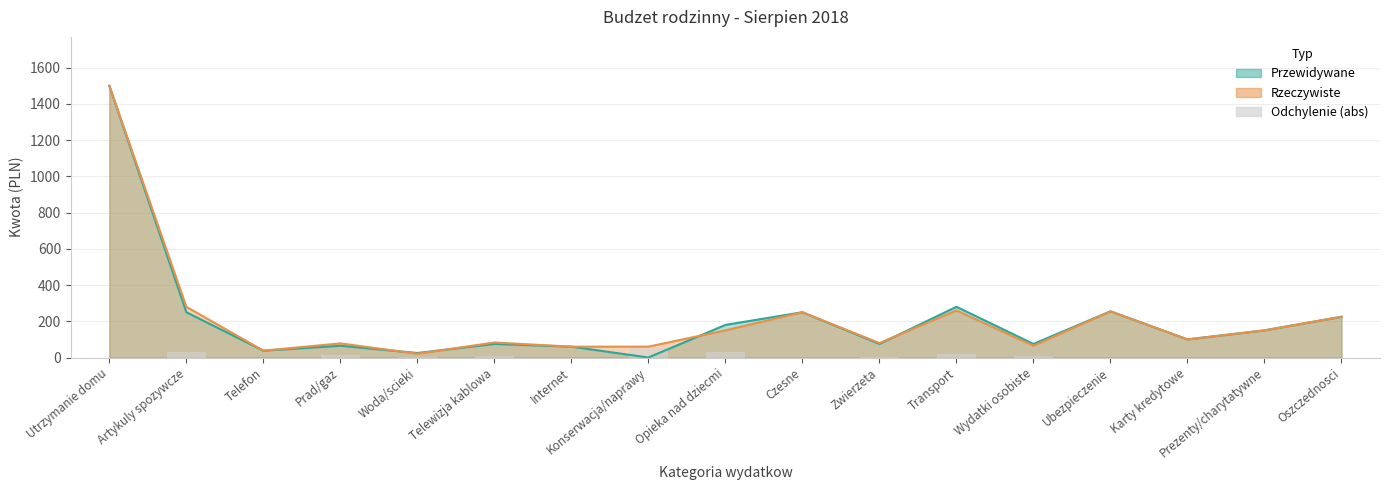

True or false: the data shows -32 at Oszczednosci.

False